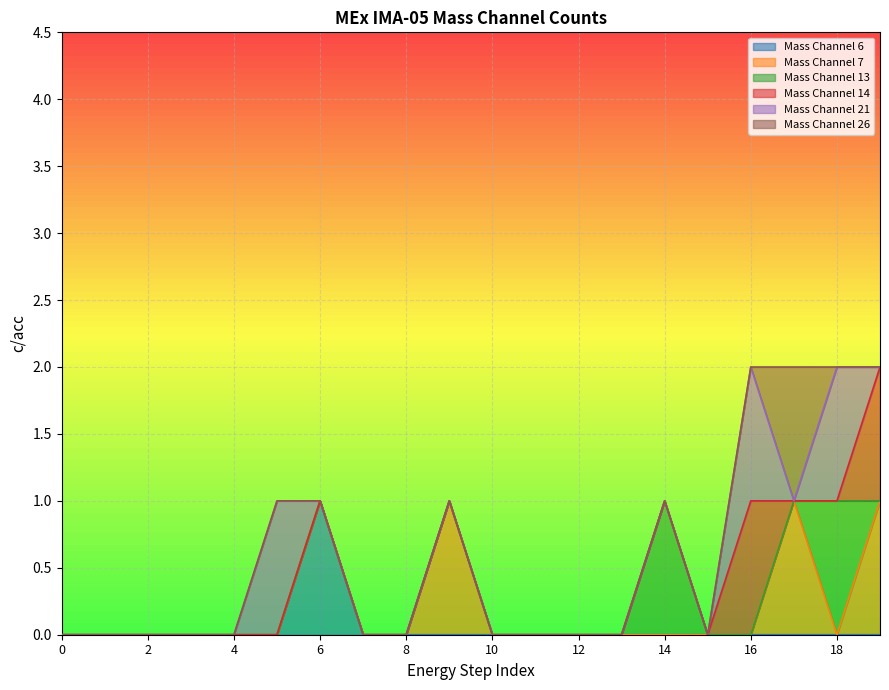

Which category has the highest value in the Mass Channel 6 series?

6